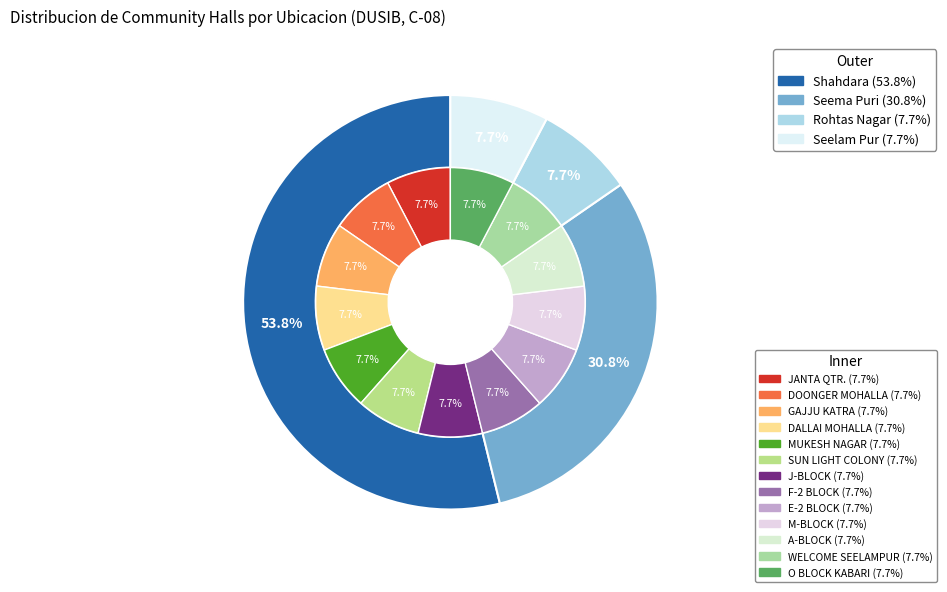

True or false: Shahdara accounts for 54% of the total.

True